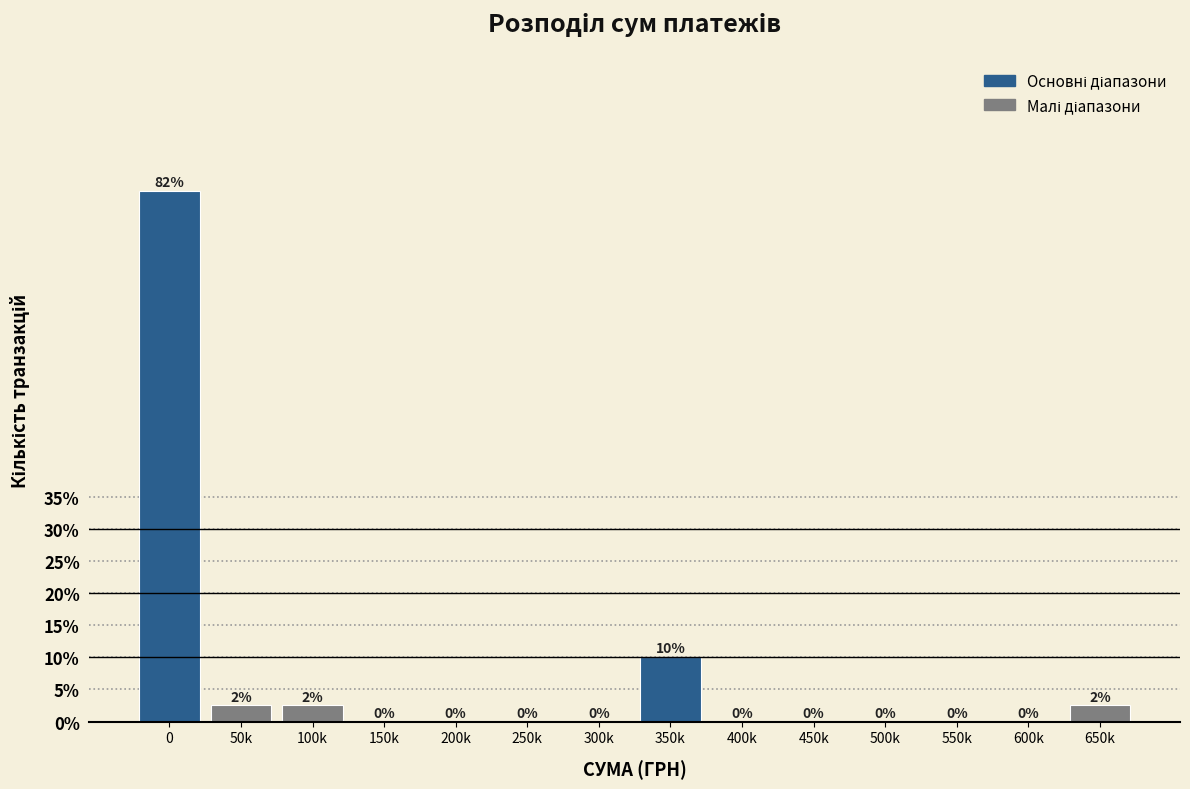

What is the greatest value displayed?

82.5